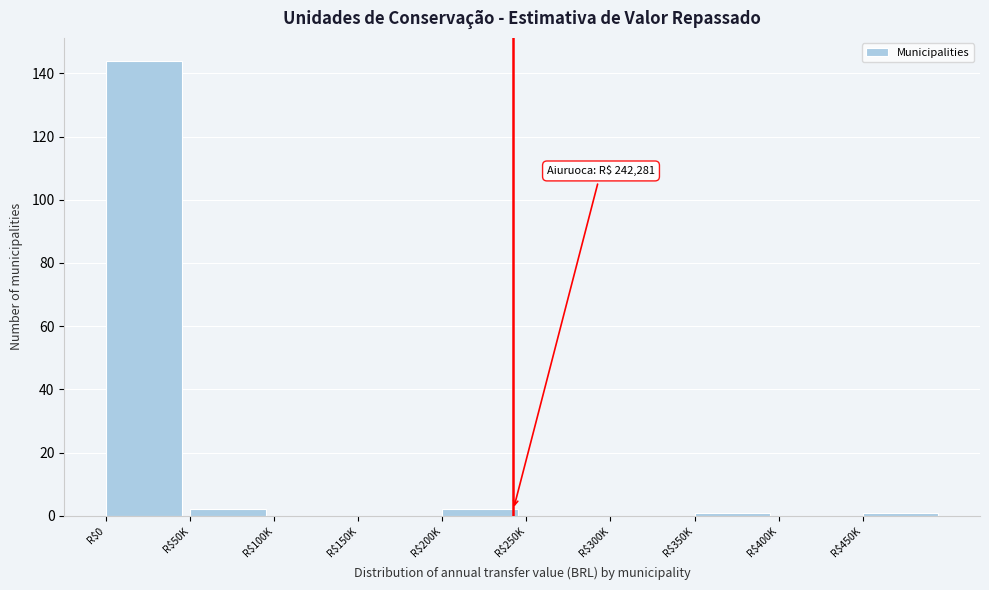

What is the greatest value displayed?

144